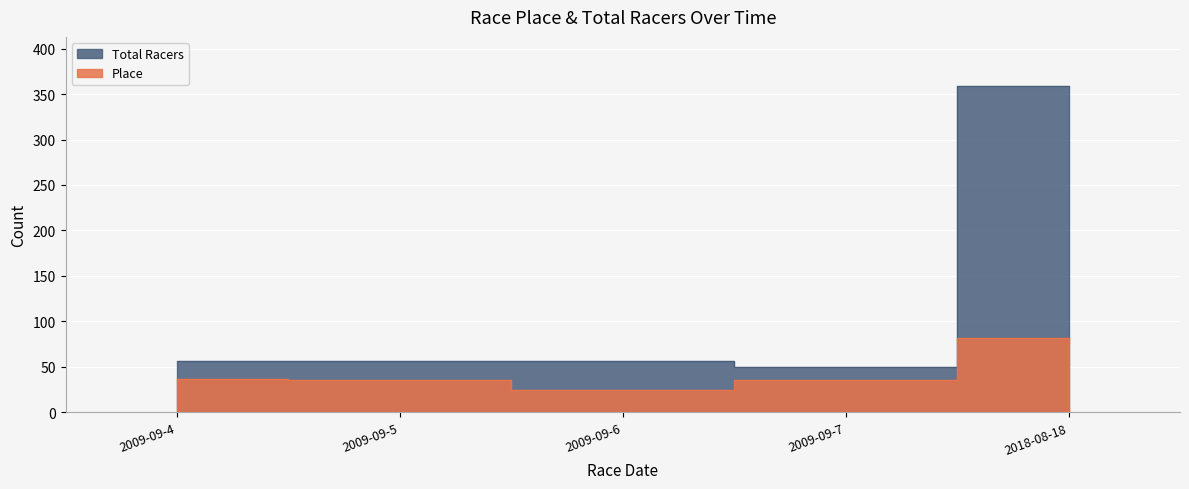

Where is Total Racers nearest to the value 204?

2009-09-4